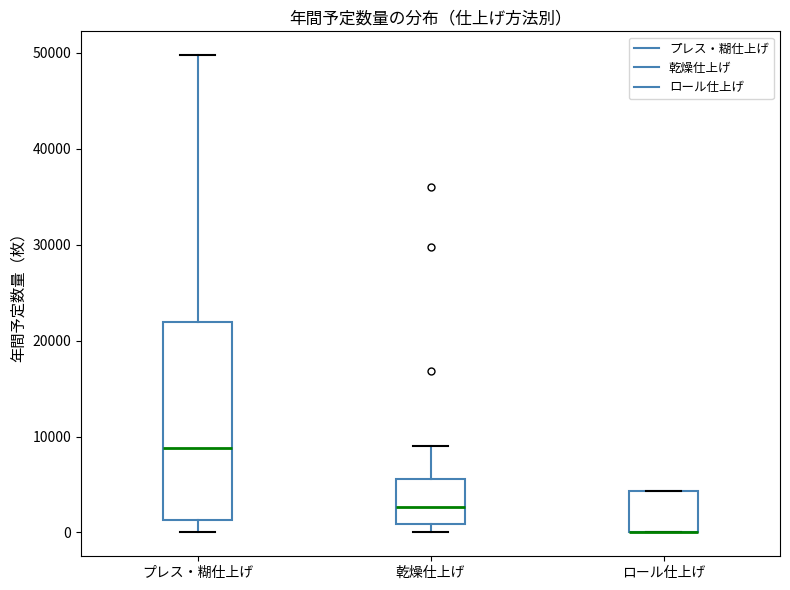

Where does the median line of the box for 乾燥仕上げ sit on the y-axis? The values are not printed on the chart, so give them approximately, as read against the axis.

3000